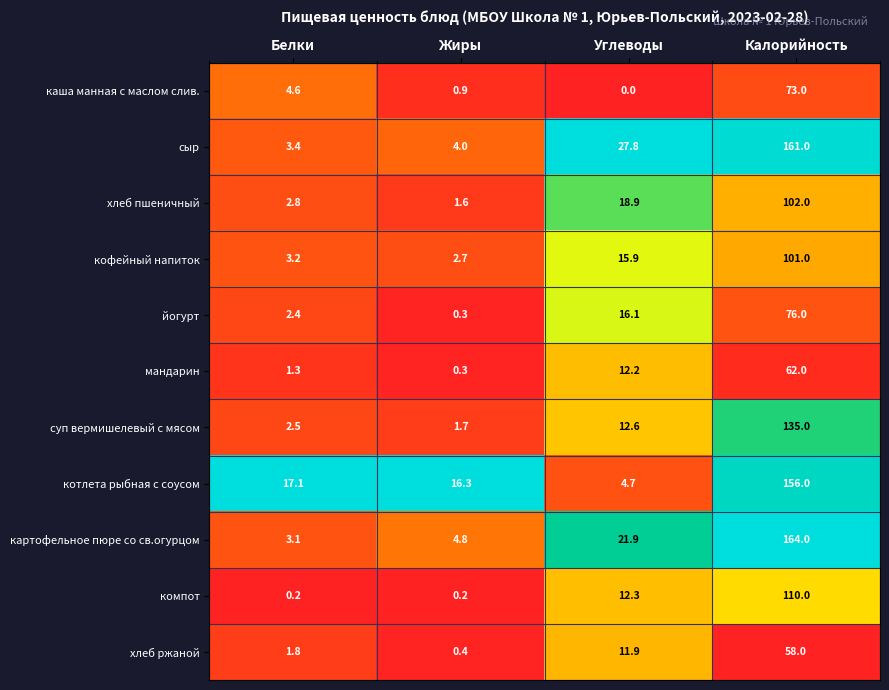

At which category is the sum across all series the highest?

Калорийность